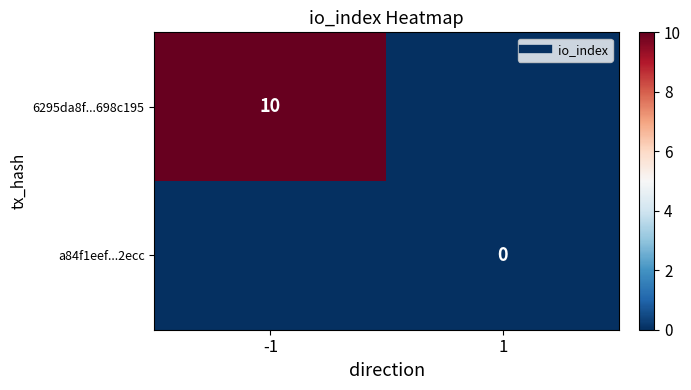

List the series in order of their overall mean, highest first.

6295da8f...698c195, a84f1eef...2ecc